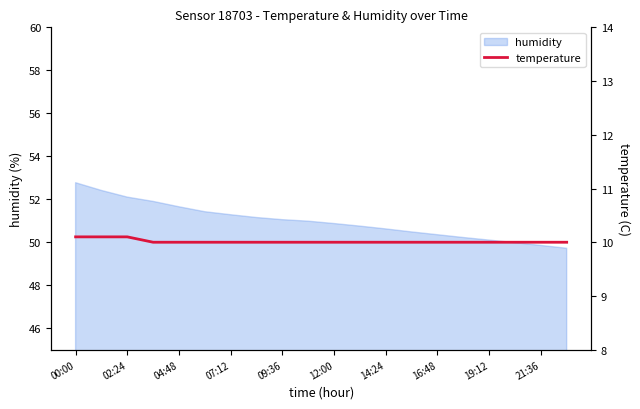

What is the minimum value for humidity?

49.7